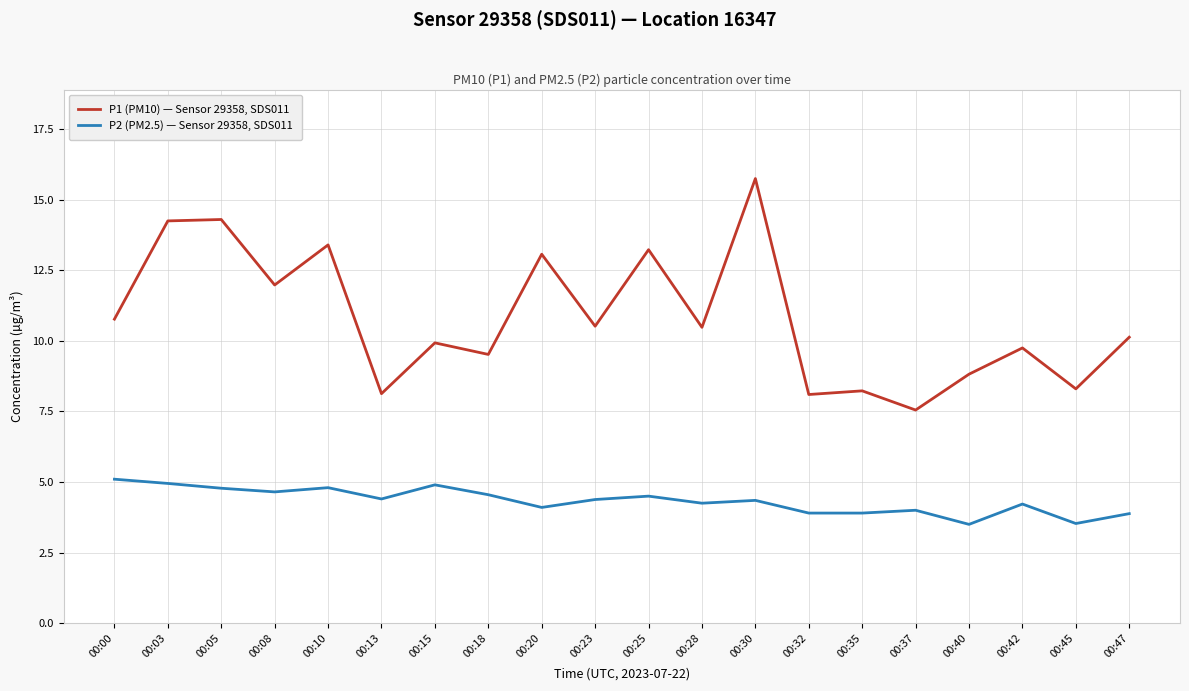

True or false: P1 (PM10) — Sensor 29358, SDS011 and P2 (PM2.5) — Sensor 29358, SDS011 intersect in this chart.

False